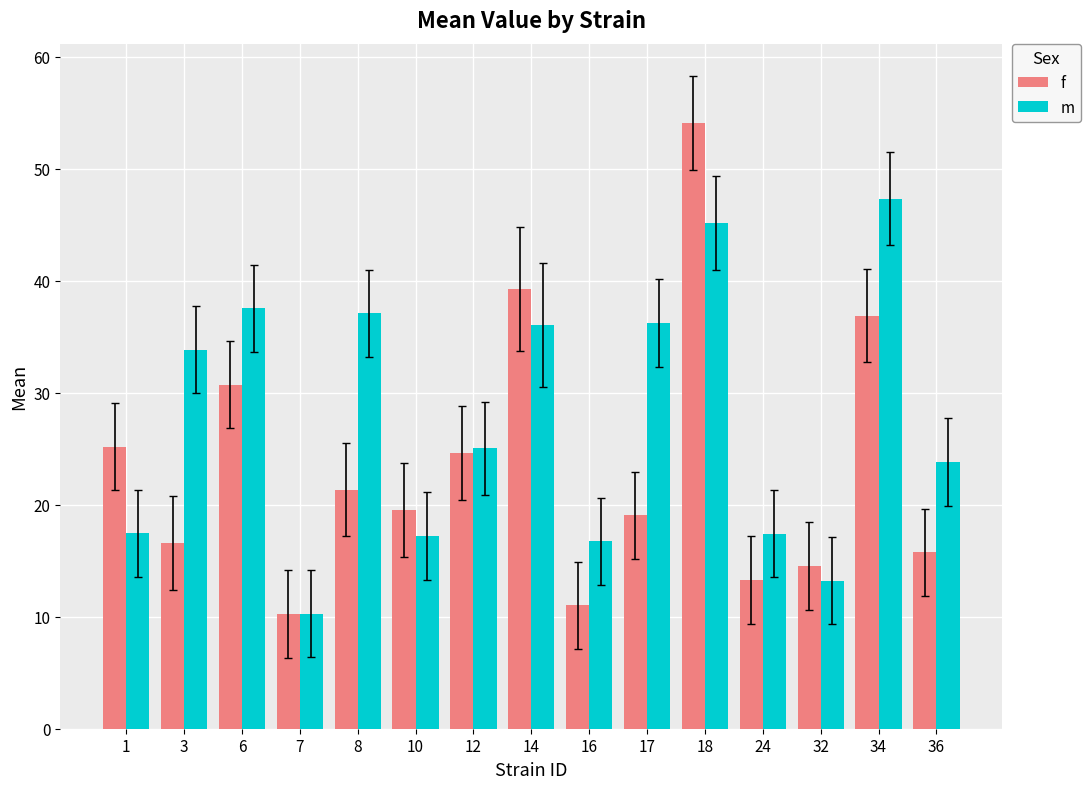

Where is f nearest to the value 32?

6